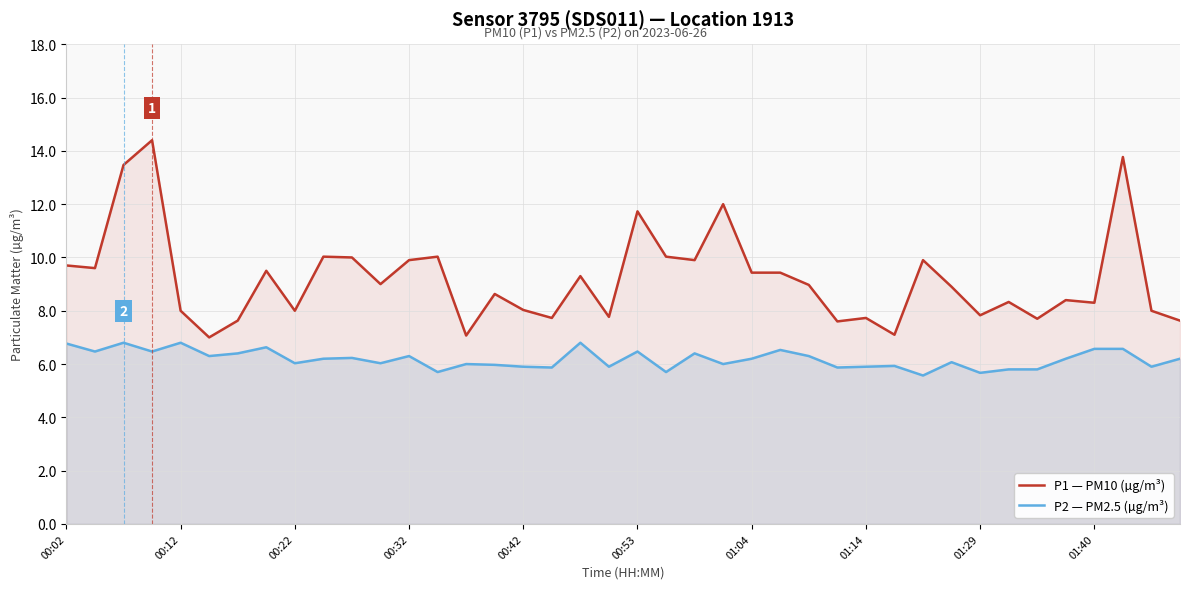

True or false: P1 — PM10 (µg/m³) and P2 — PM2.5 (µg/m³) cross at least once.

False